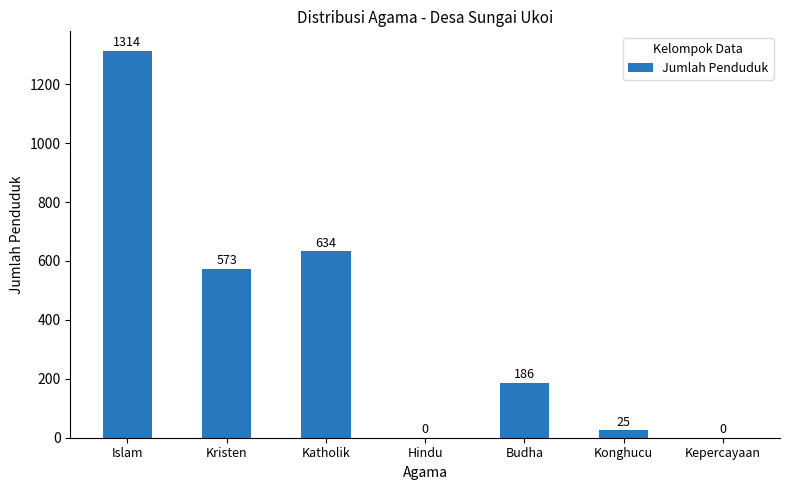

Is it true that the value at Kepercayaan is 0?

True